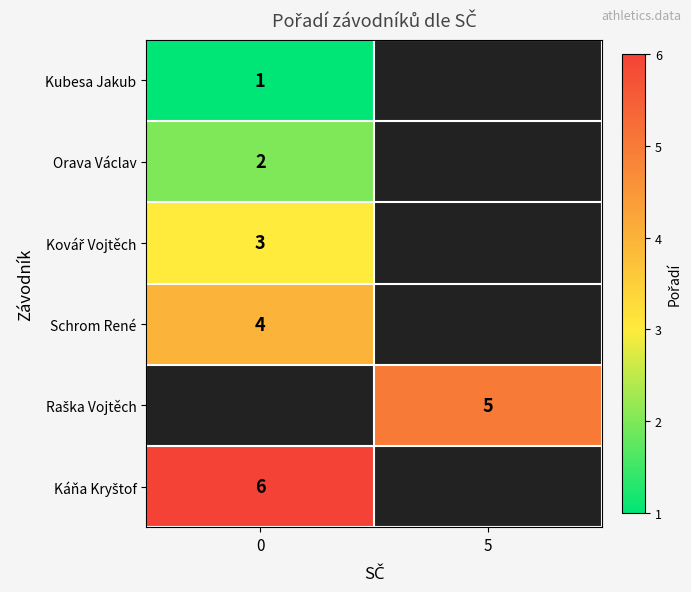

What is the maximum value shown in the chart?

6.0